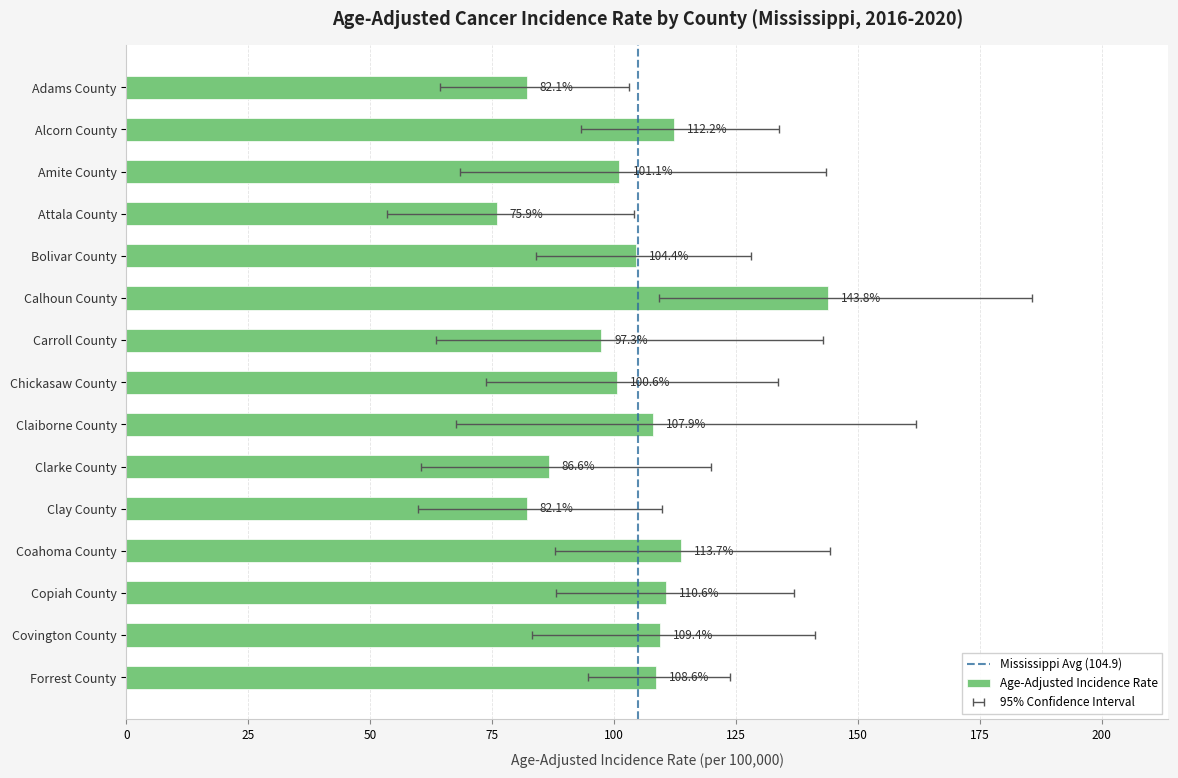

What is the label of the 5th bar from the right?

Clay County